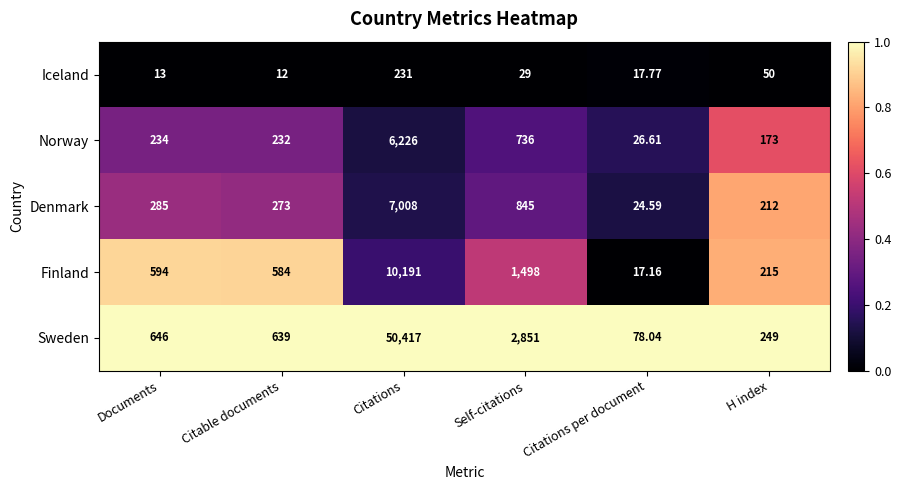

How many data points does each series have?

6